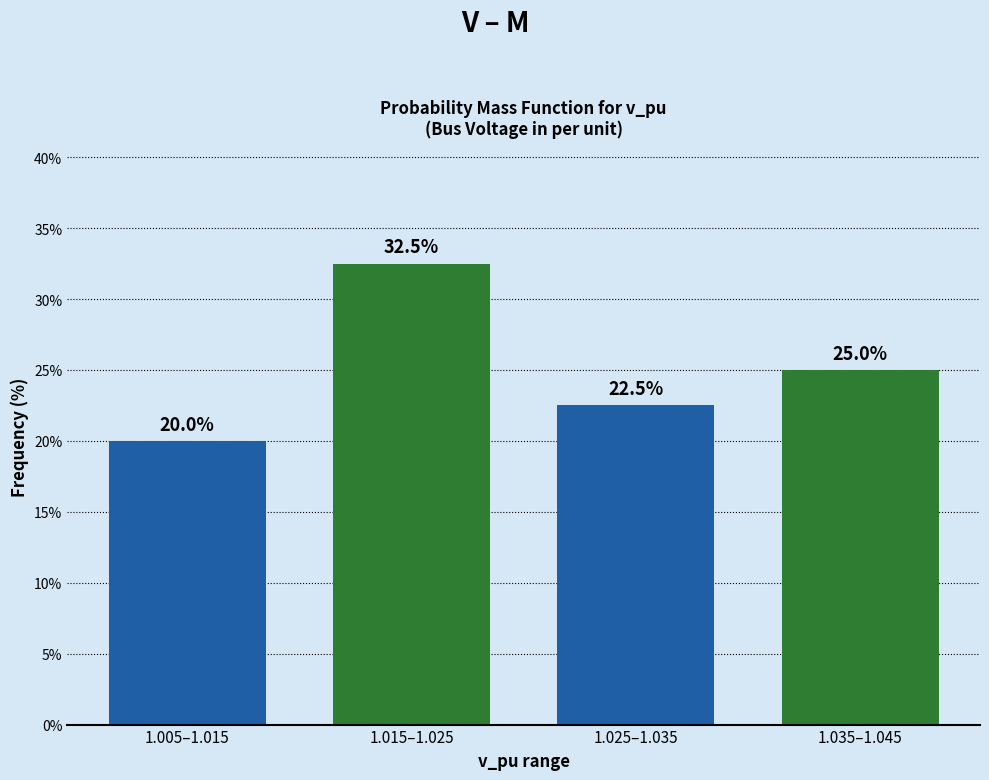

Reading right to left, transcribe all the data shown in this chart.

1.035–1.045=25.0	1.025–1.035=22.5	1.015–1.025=32.5	1.005–1.015=20.0